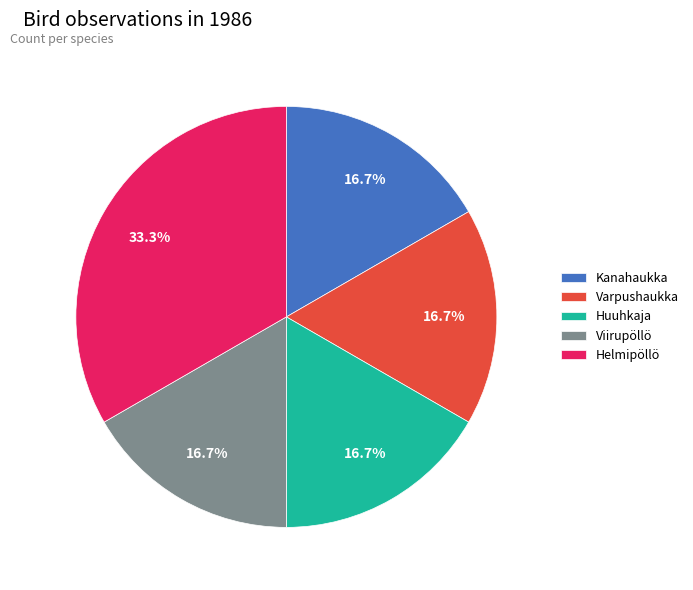

Is there a majority slice in this chart?

No